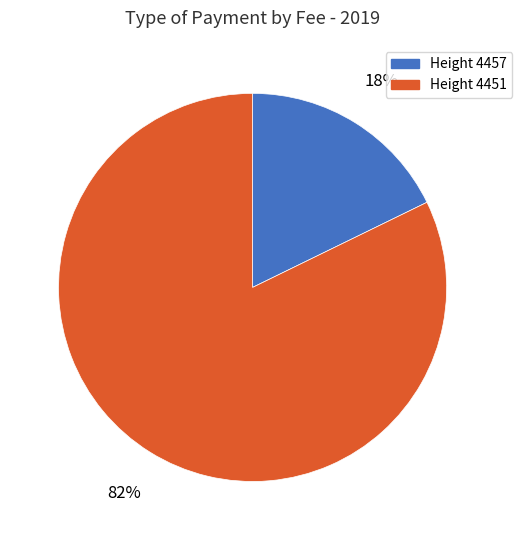

Which slice represents more than half of the pie?

Height 4451